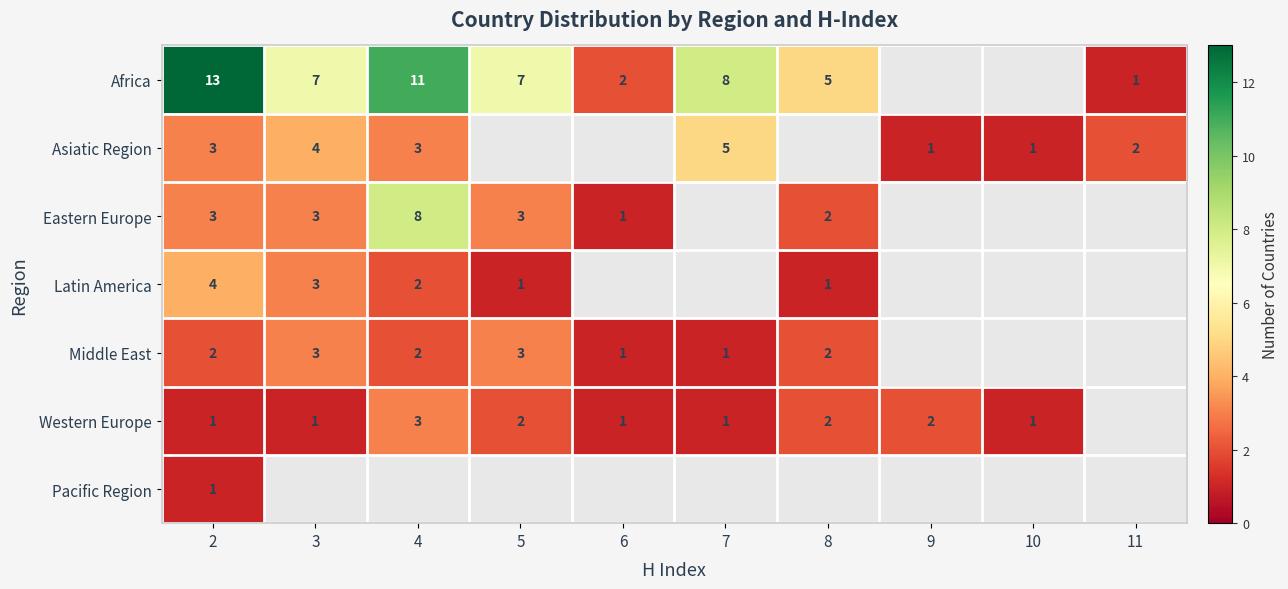

What is the smallest value displayed?

1.0